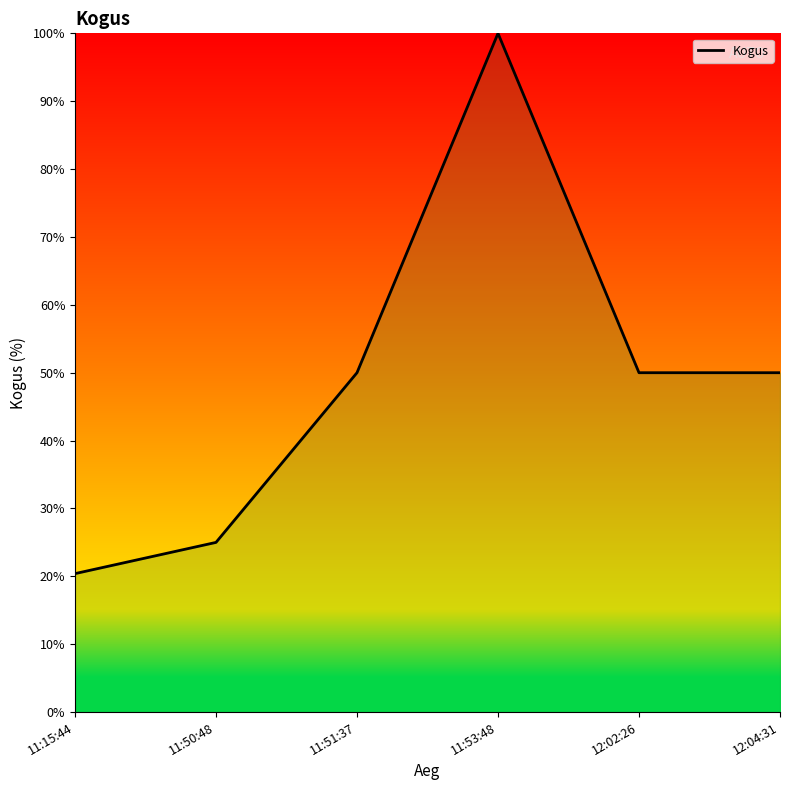

What is the maximum value shown in the chart?

100.0